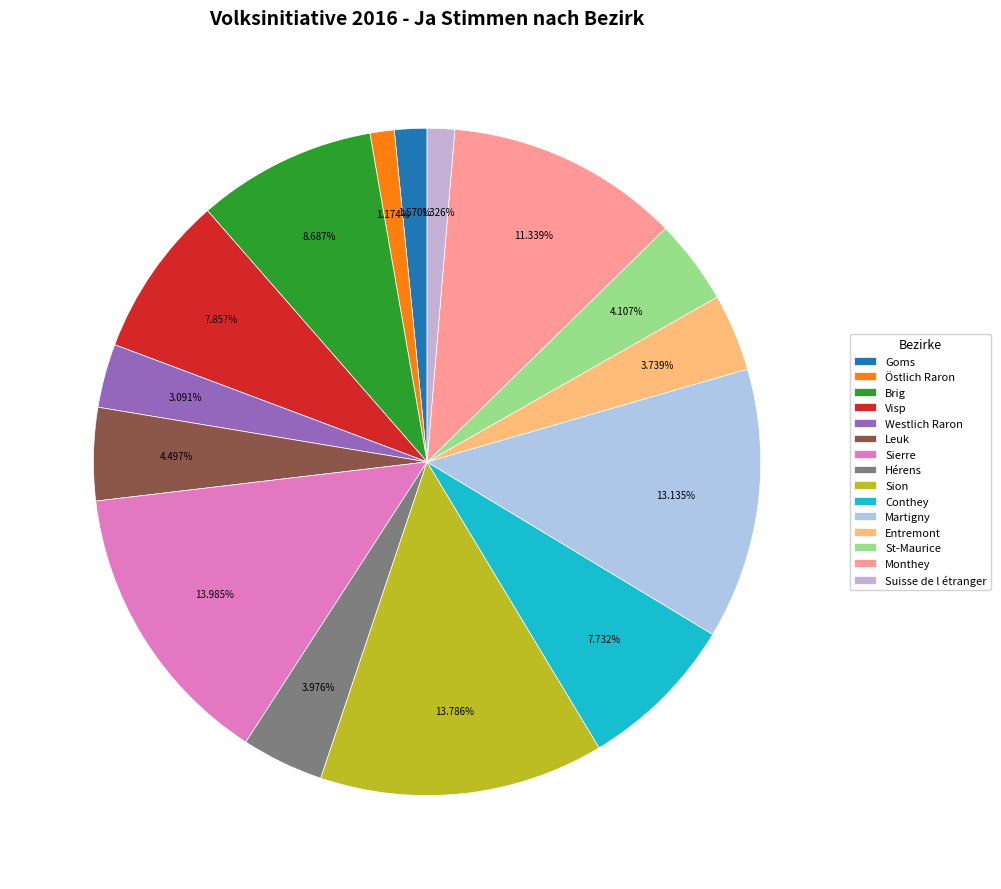

What is the ratio of the value at Monthey to the value at Sierre?

0.8